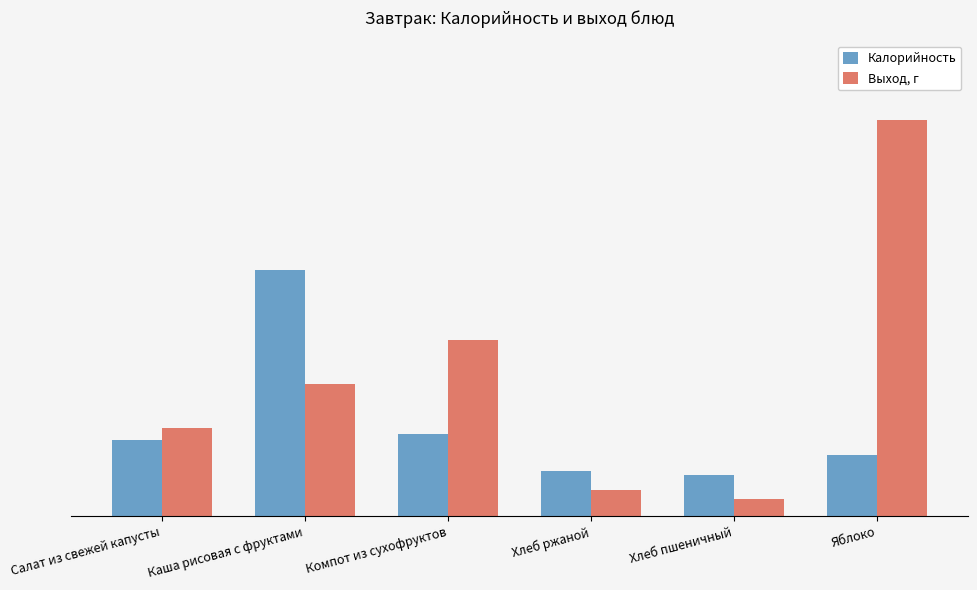

At which label is Выход, г closest to 235?

Компот из сухофруктов